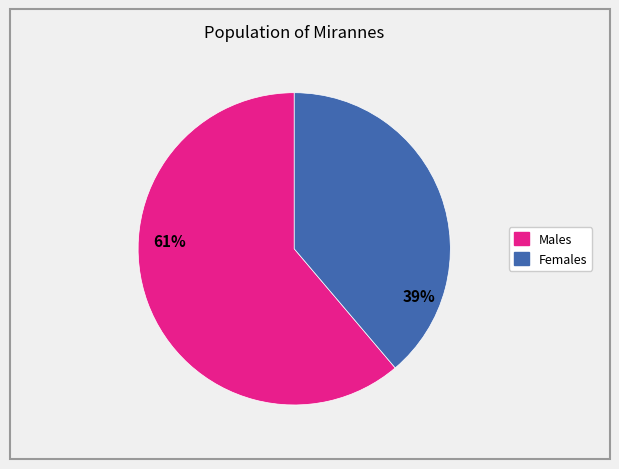

Count the number of slices in the pie.

2